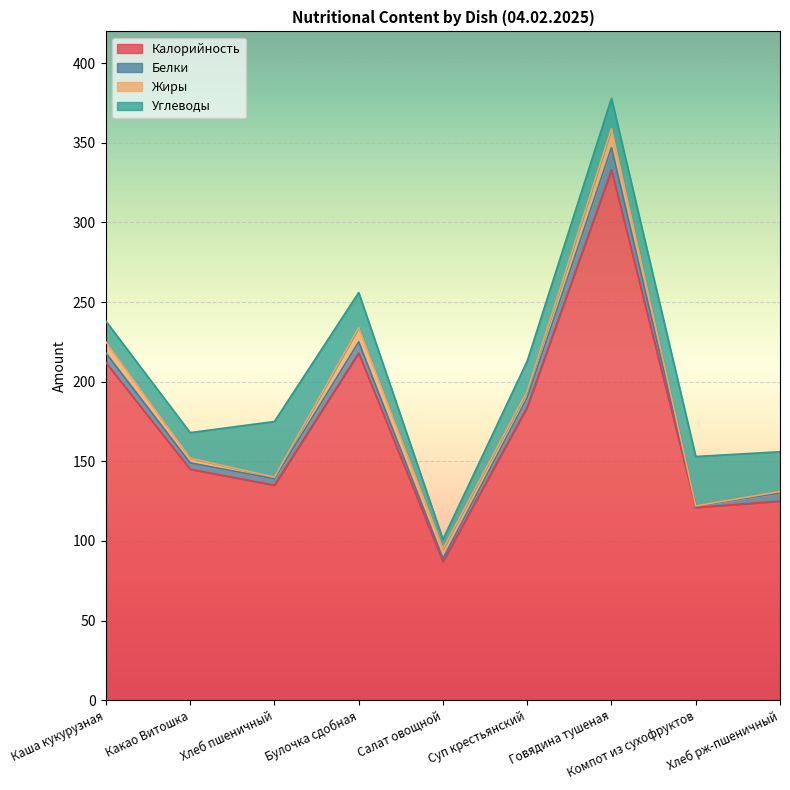

Rank the categories by Белки value from lowest to highest.

Компот из сухофруктов, Салат овощной, Какао Витошка, Хлеб пшеничный, Хлеб рж-пшеничный, Каша кукурузная, Суп крестьянский, Булочка сдобная, Говядина тушеная